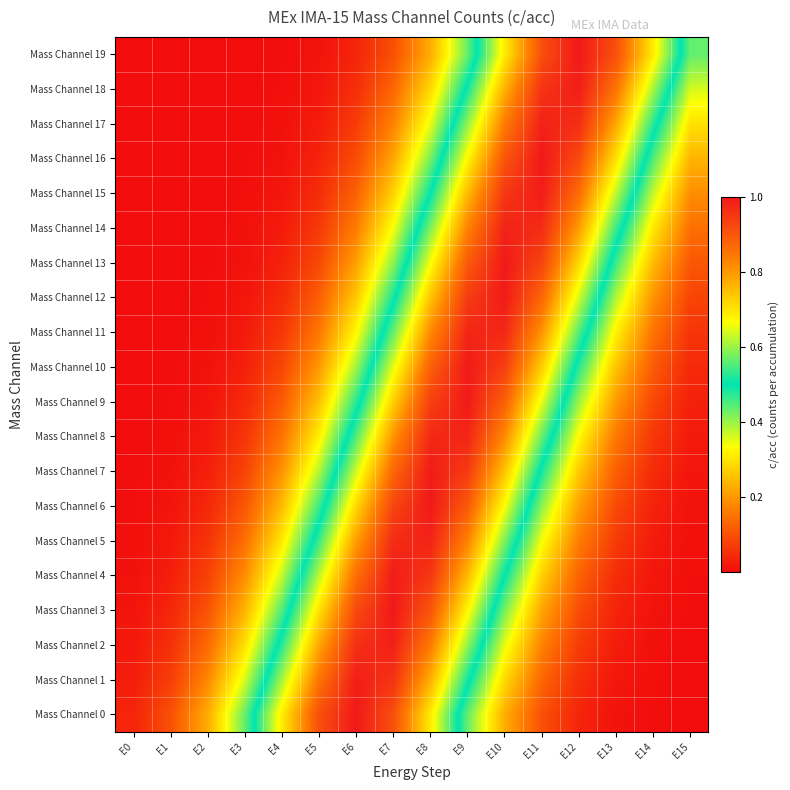

What is the difference between the highest and lowest values at E2?

0.2